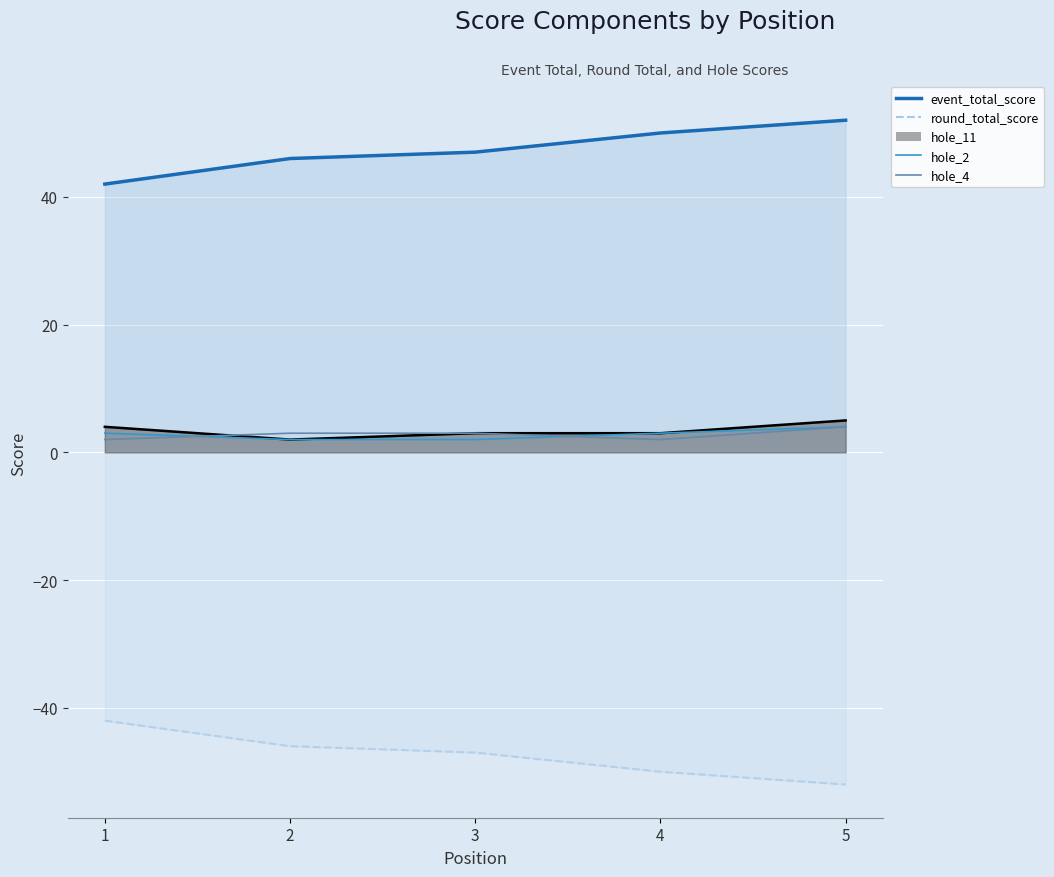

Reading right to left, list all the values displayed in this chart.

event_total_score_line: 5=52	4=50	3=47	2=46	1=42
round_total_score: 5=-52	4=-50	3=-47	2=-46	1=-42
hole_11_line: 5=5	4=3	3=3	2=2	1=4
hole_2: 5=4	4=3	3=2	2=2	1=3
hole_4: 5=4	4=2	3=3	2=3	1=2